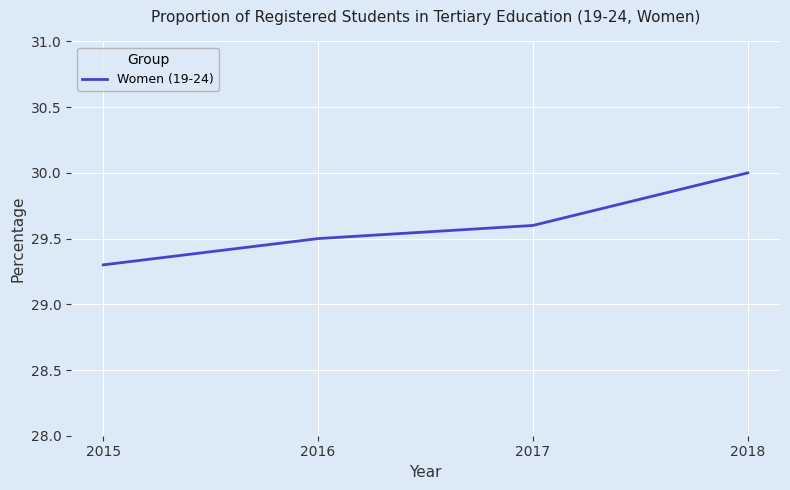

Reading left to right, transcribe all the data shown in this chart.

2015=29.3	2016=29.5	2017=29.6	2018=30.0